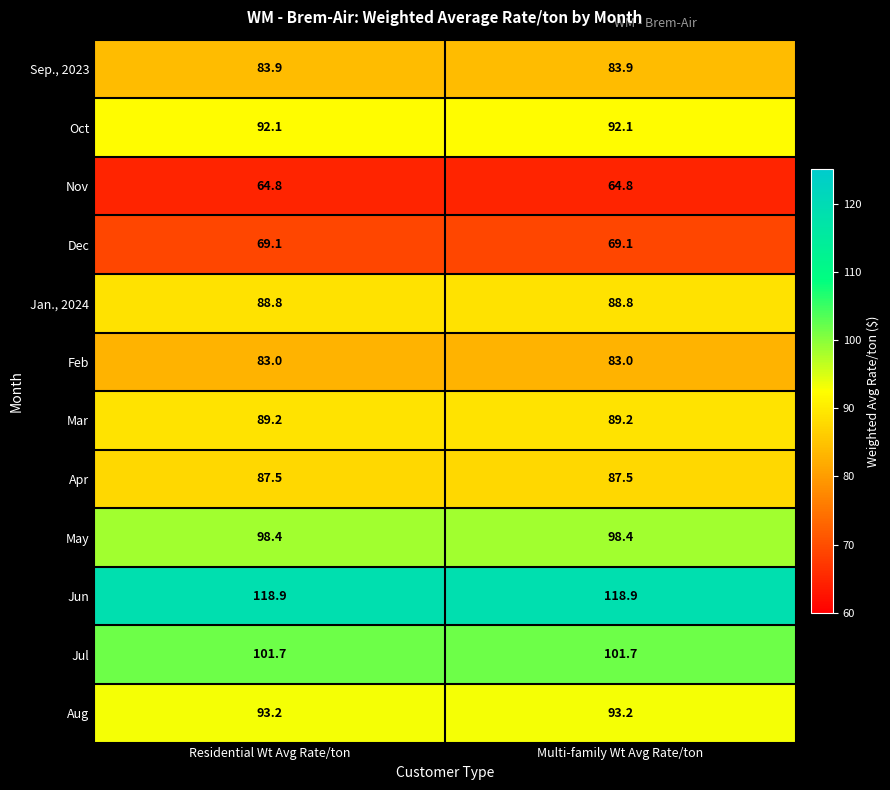

At Residential Wt Avg Rate/ton, list the series in order from smallest to largest.

Nov, Dec, Feb, Sep., 2023, Apr, Jan., 2024, Mar, Oct, Aug, May, Jul, Jun